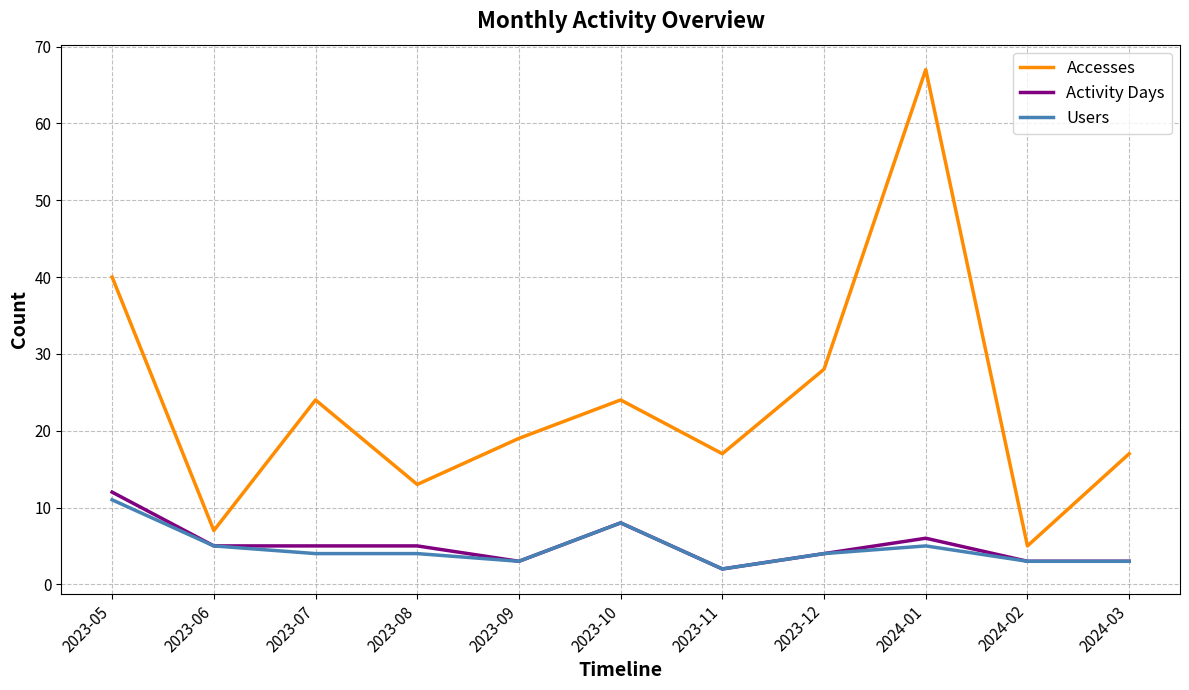

What is the difference between the Users values at 2024-01 and 2023-12?

1